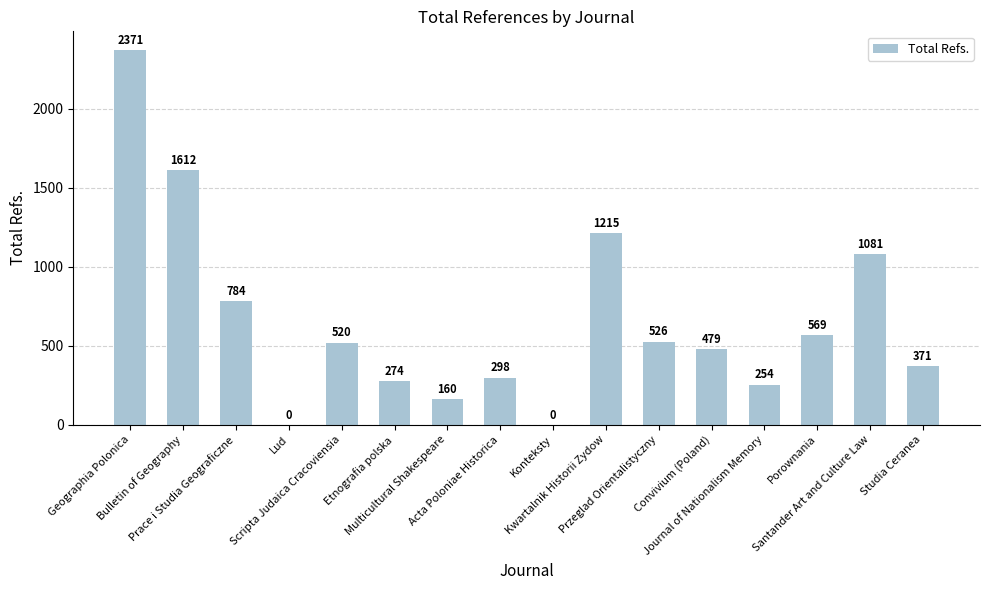

At which label is the value closest to 1185?

Kwartalnik Historii Zydow